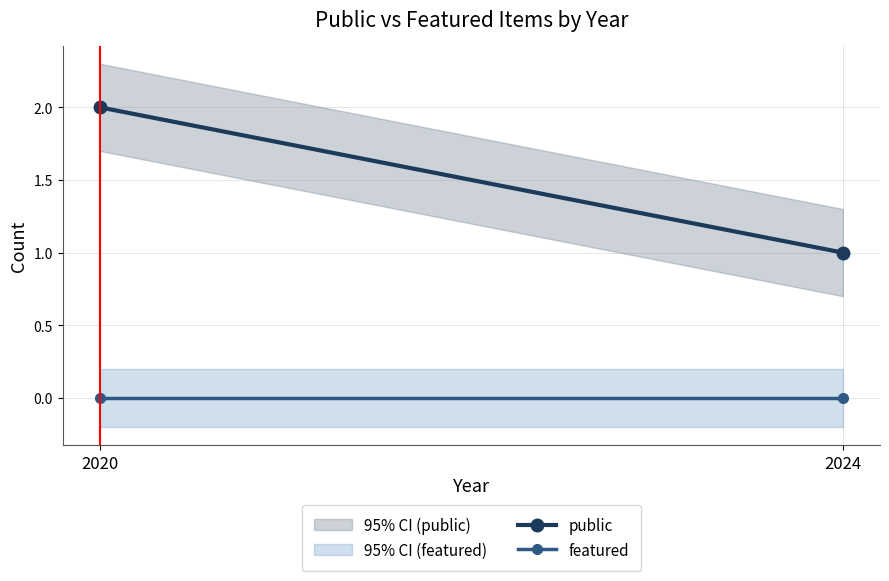

At 2020, list the series in order from largest to smallest.

public, featured